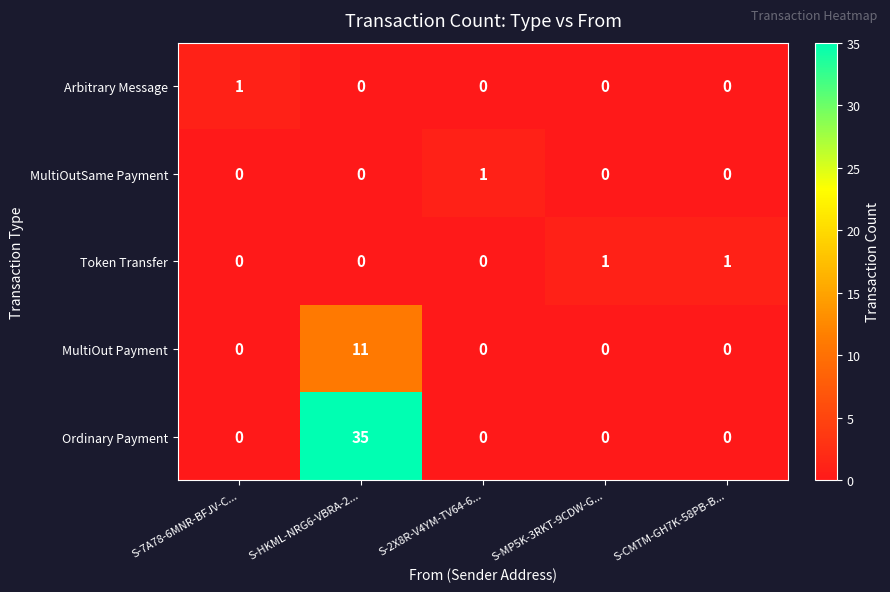

What is the spread (max minus min) of values at S-7A78-6MNR-BFJV-C...?

1